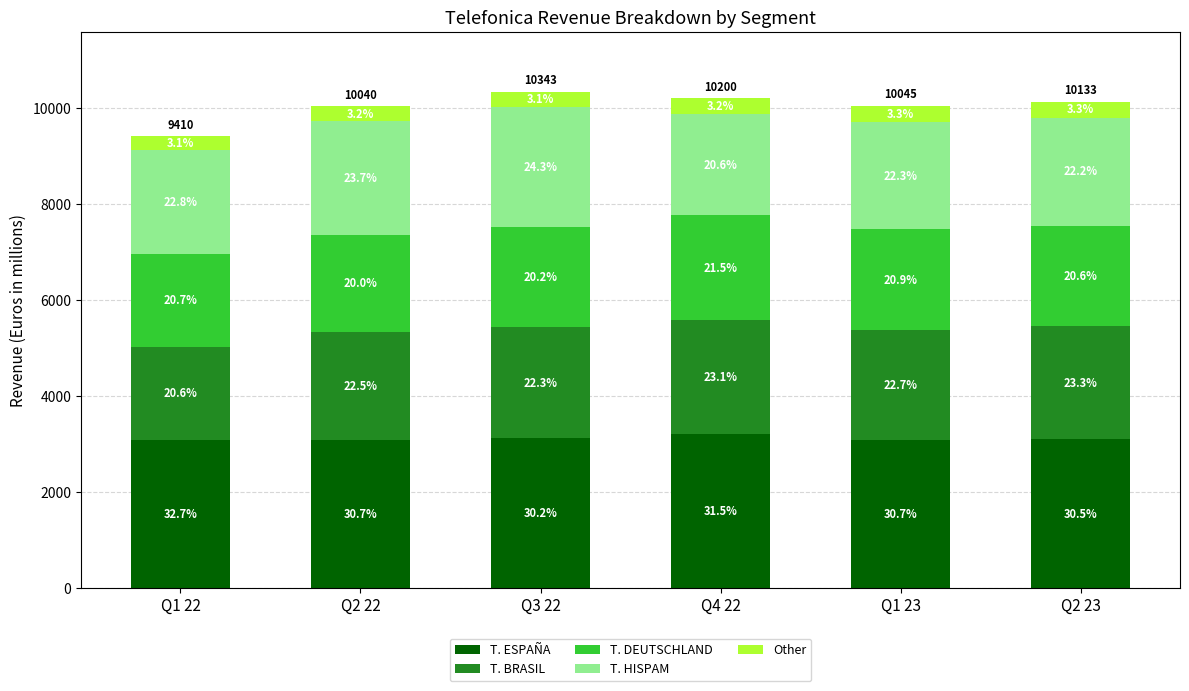

At which label is T. ESPAÑA closest to 3146?

Q3 22